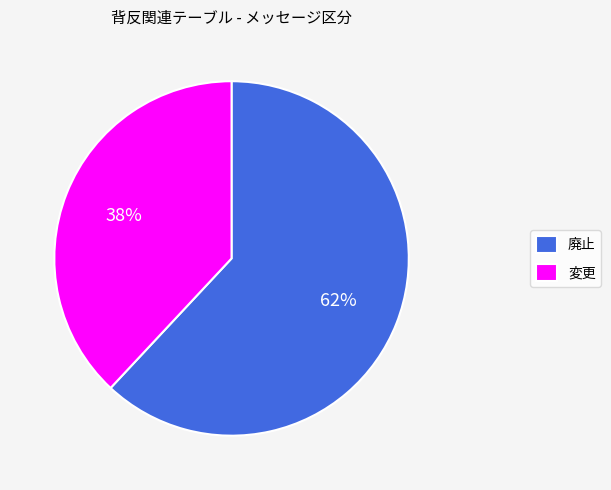

The 変更 slice represents 38% of the pie. True or false?

True